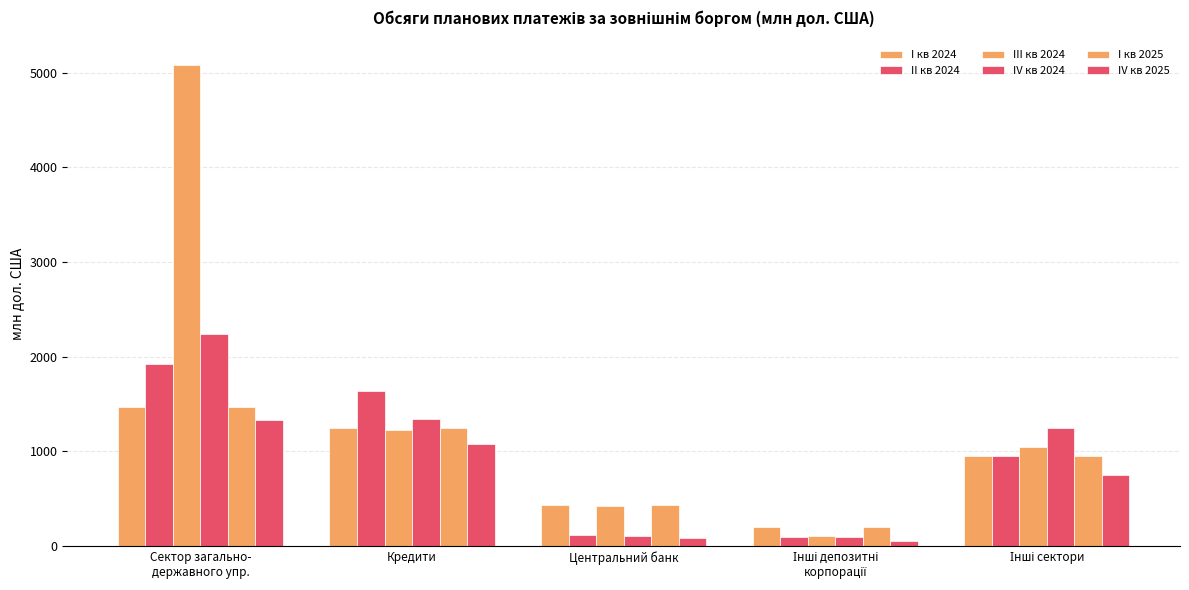

At which category is the sum across all series the highest?

Сектор загально-
державного упр.